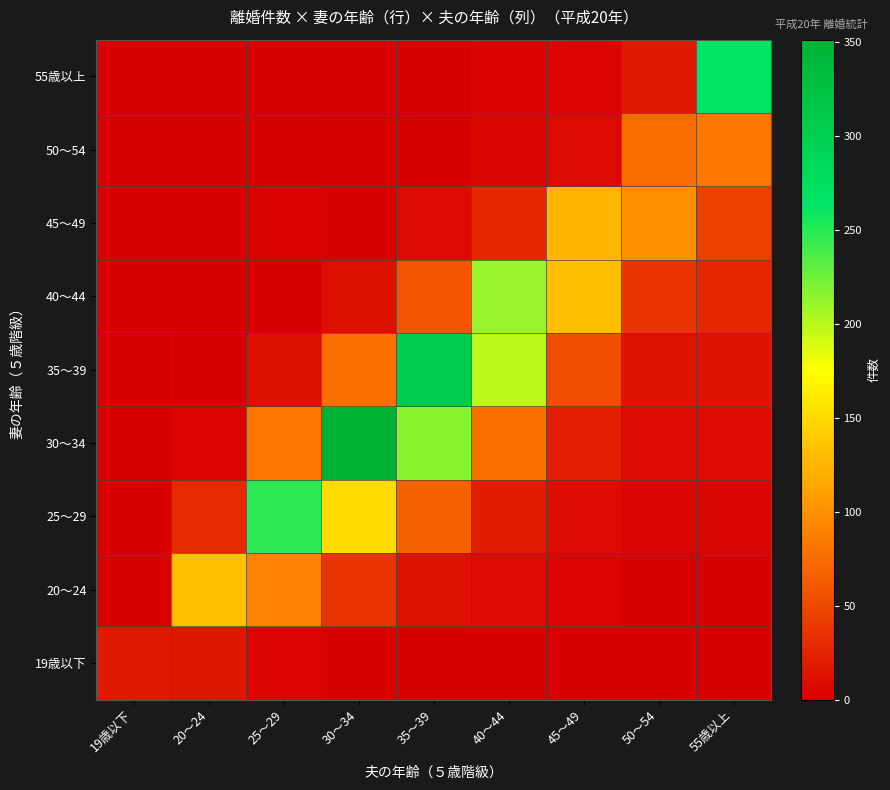

Rank the series at 20～24 from highest to lowest value.

20～24, 25～29, 19歳以下, 30～34, 35～39, 40～44, 45～49, 50～54, 55歳以上